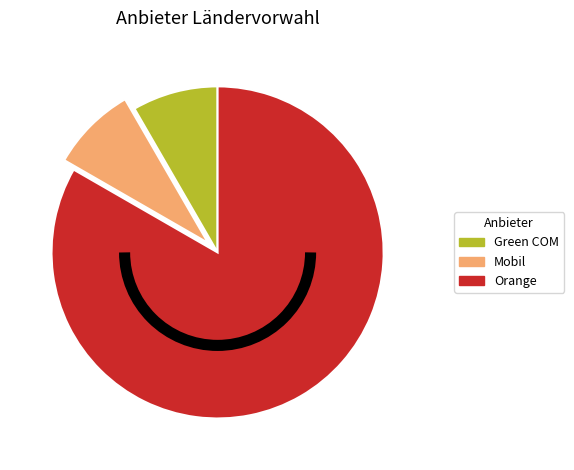

Approximately how many times larger is the value at Green COM compared to Mobil?

1.0